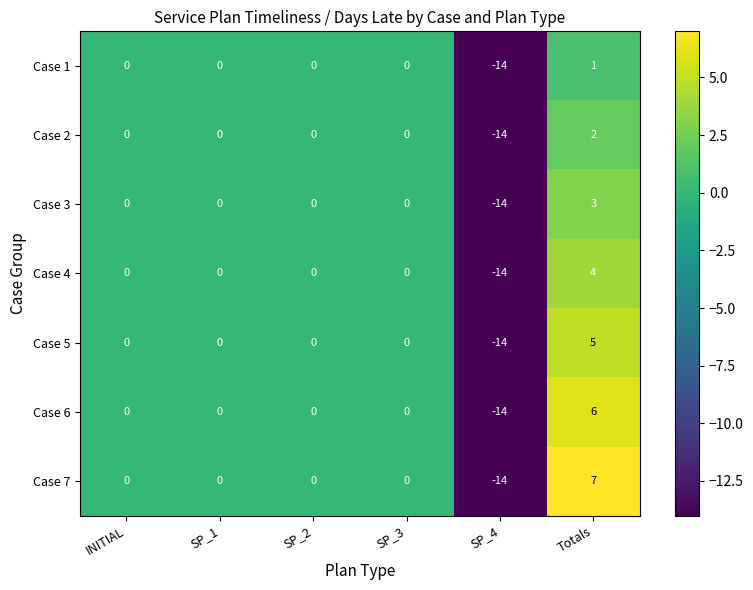

What is the sum of all Case 1 values?

-13